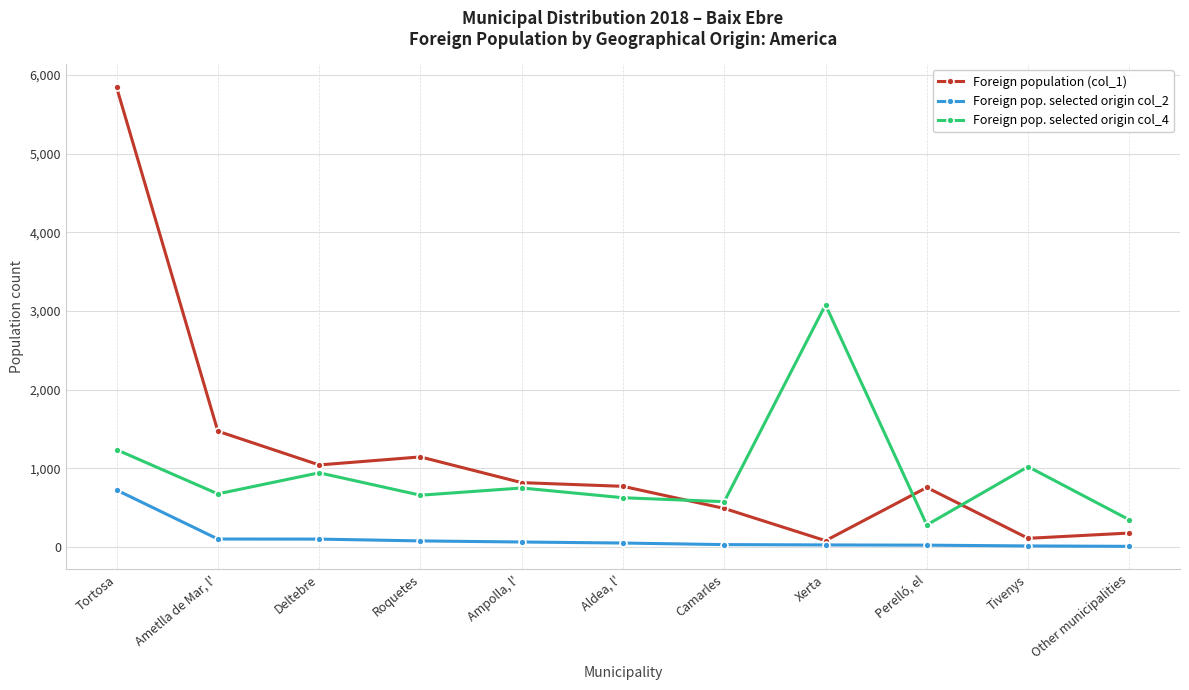

What position from the left is Xerta?

8